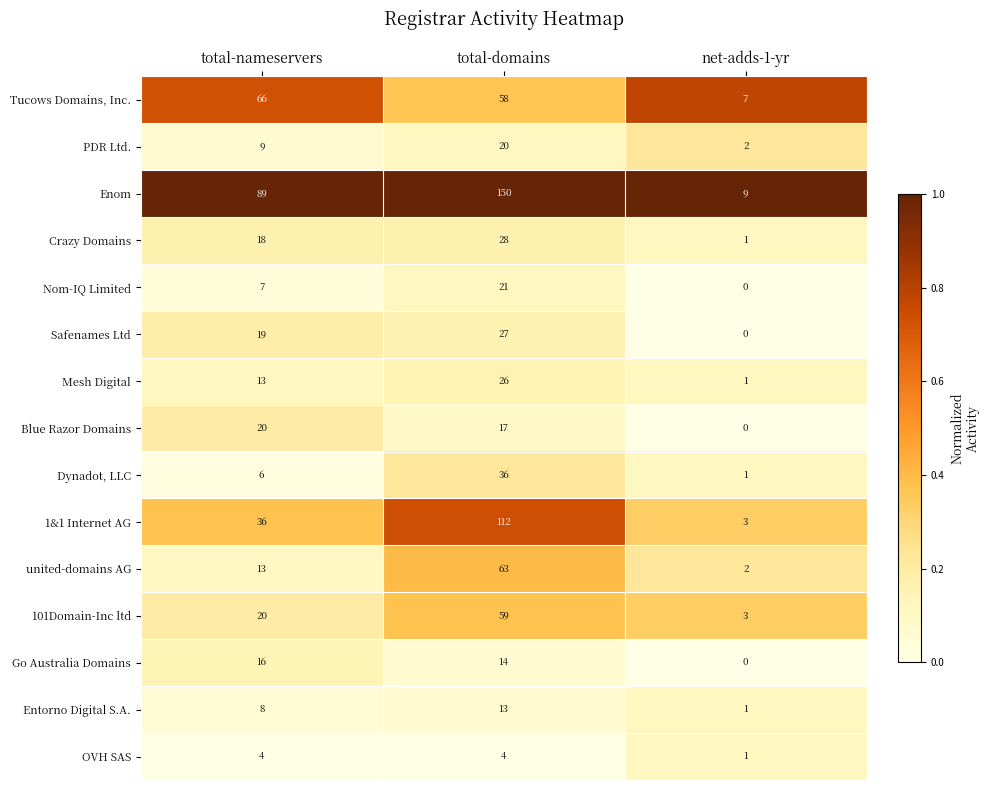

Rank the categories by Tucows Domains, Inc. value from highest to lowest.

total-nameservers, total-domains, net-adds-1-yr